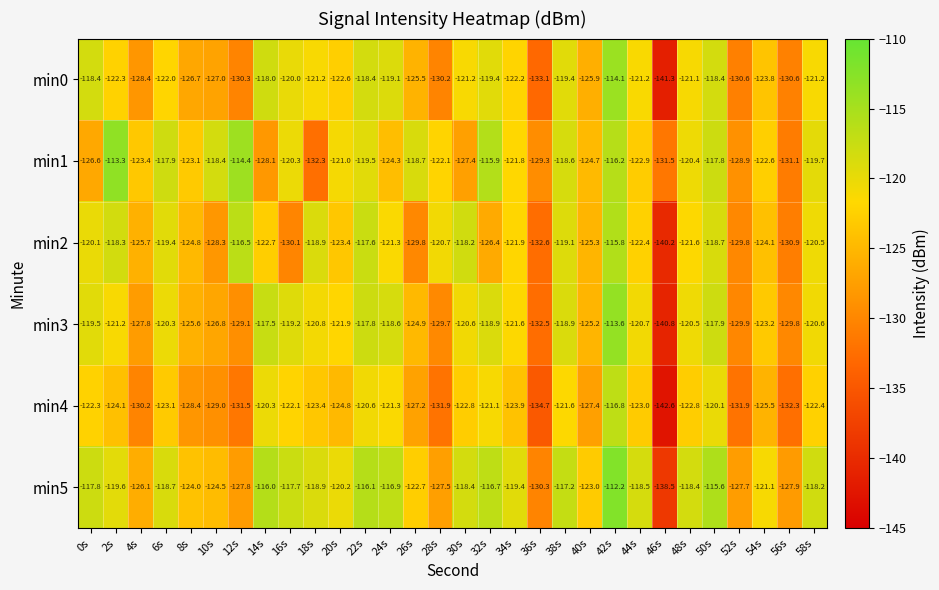

What is the difference between the second highest and second lowest values in the min1 series?

17.1